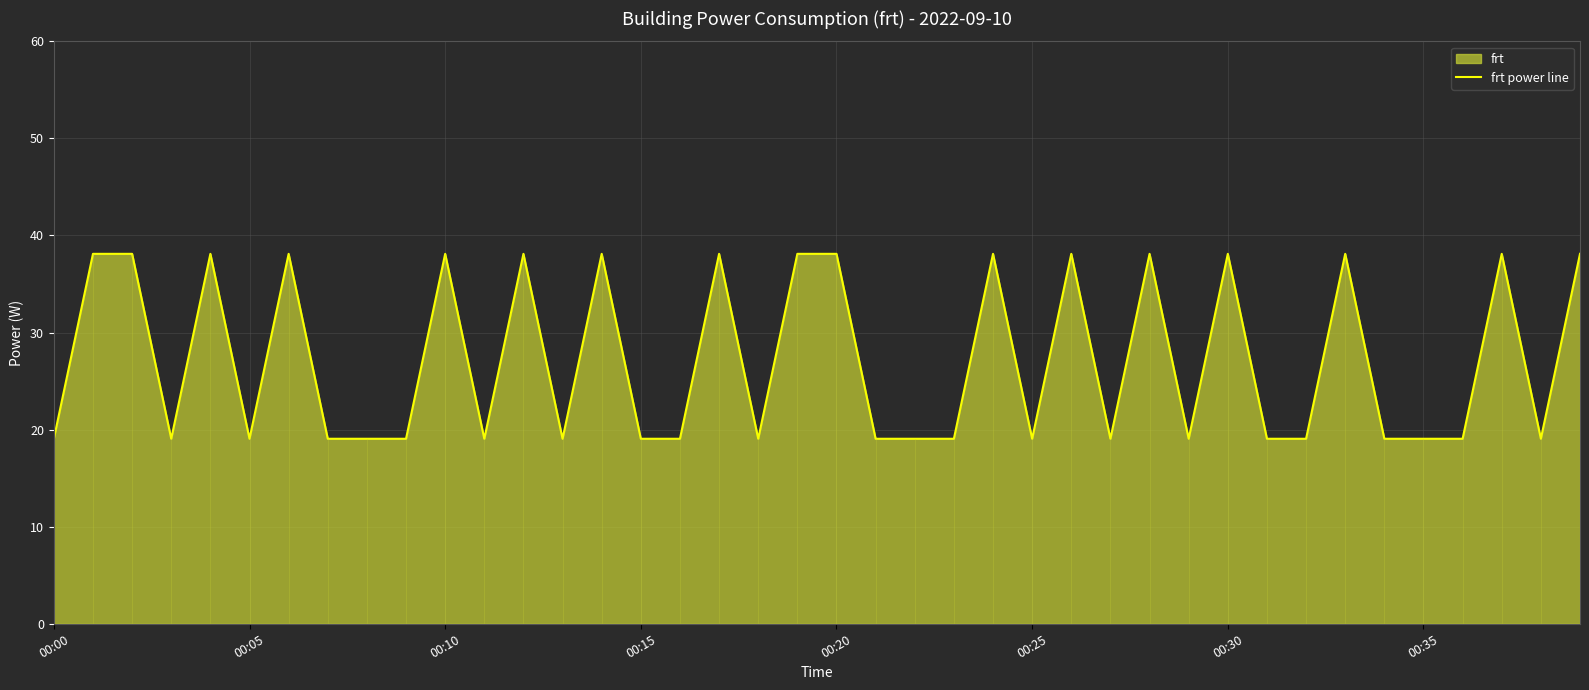

The frt power line series shows 19.1 at 00:35. True or false?

True